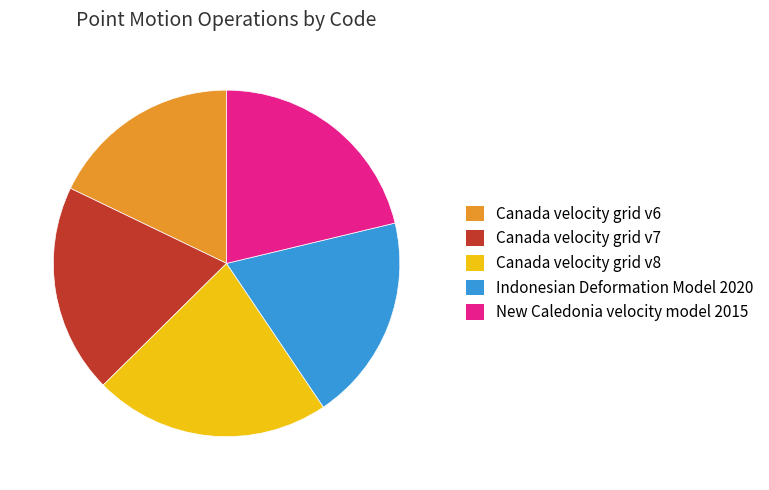

The Canada velocity grid v8 slice represents 22% of the pie. True or false?

True